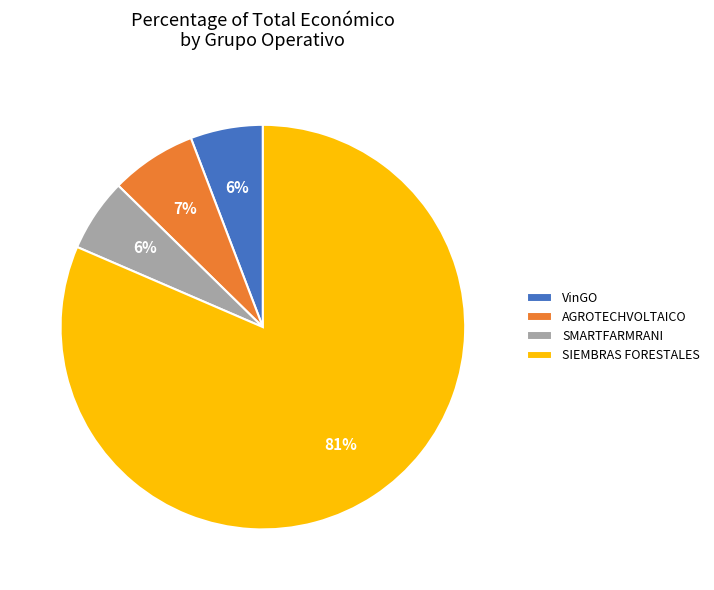

Between AGROTECHVOLTAICO and VinGO, which is larger?

AGROTECHVOLTAICO